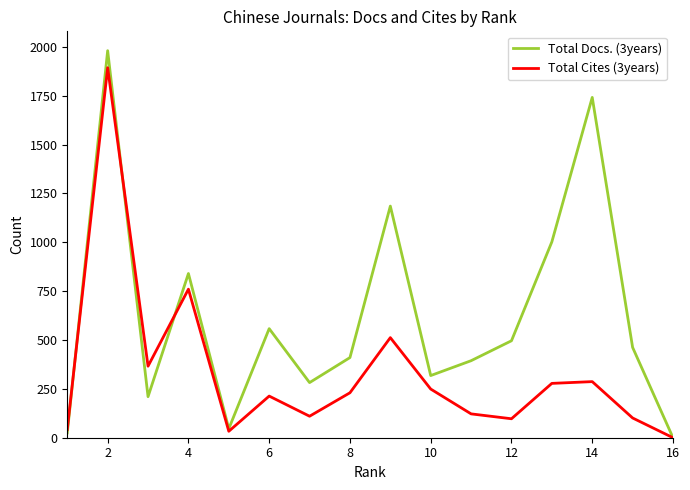

Which series has the largest total across all categories?

Total Docs. (3years)